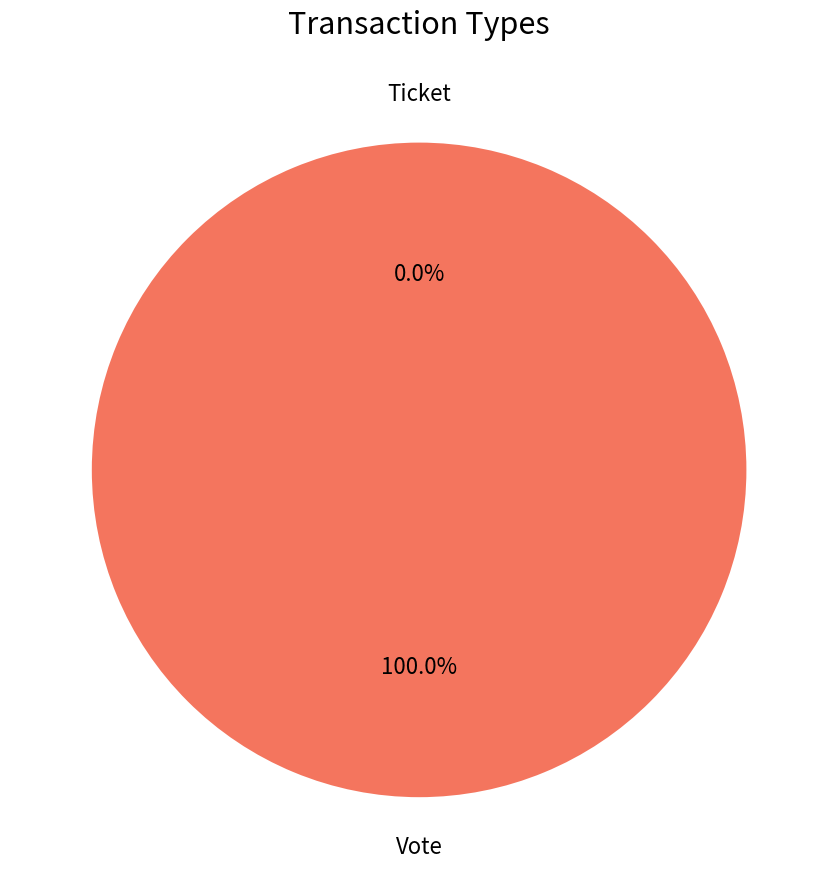

To the nearest percent, what is the average slice percentage?

50%